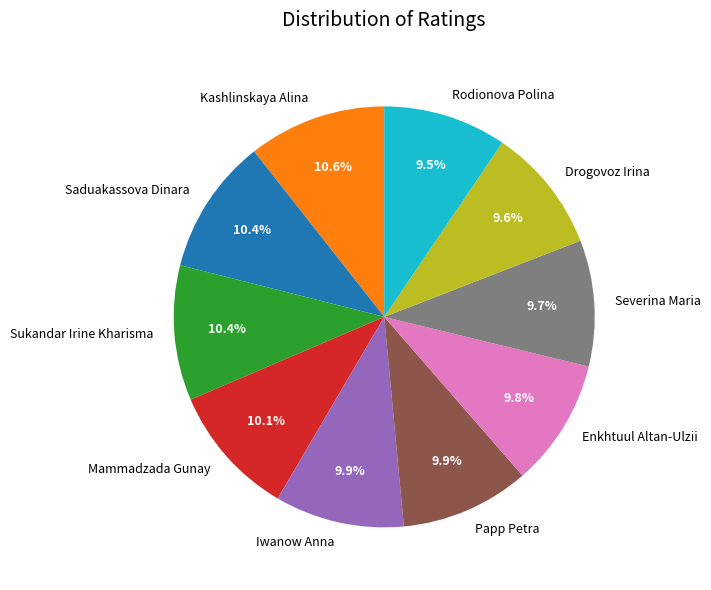

To the nearest percent, what is the difference between the largest and smallest slice percentages?

1%